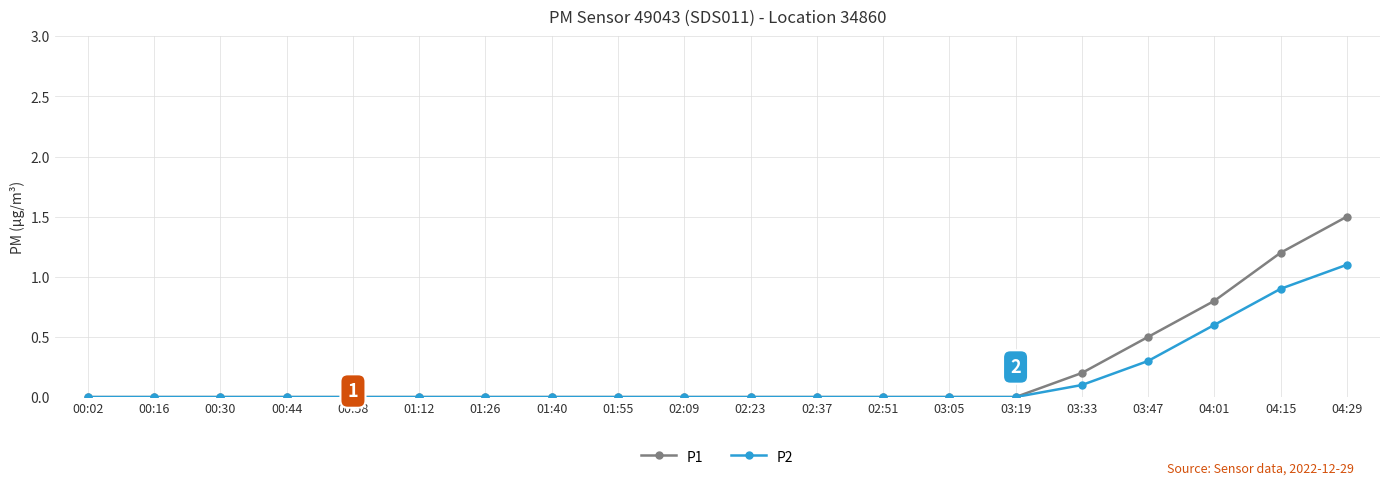

How many distinct data groups are displayed?

2